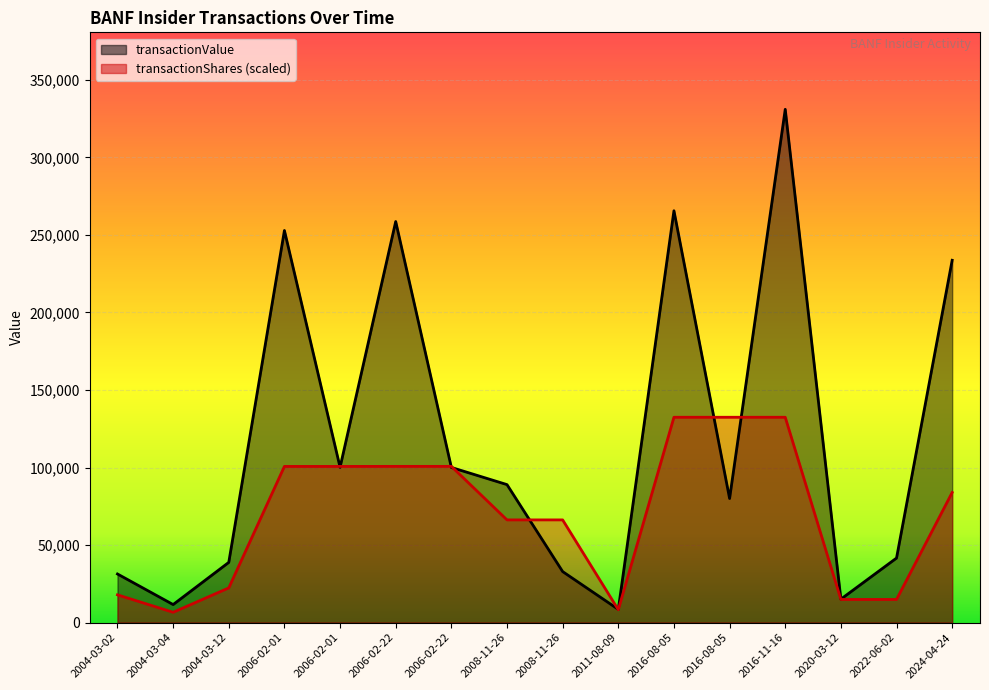

What is the highest value of the transactionShares series?

132411.2